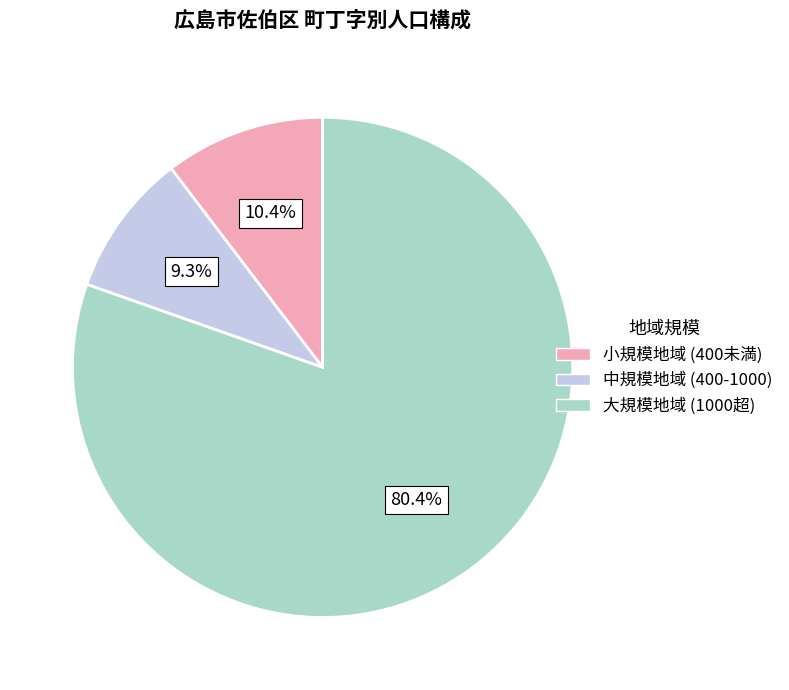

Between 大規模地域 (1000超) and 中規模地域 (400-1000), which is larger?

大規模地域 (1000超)